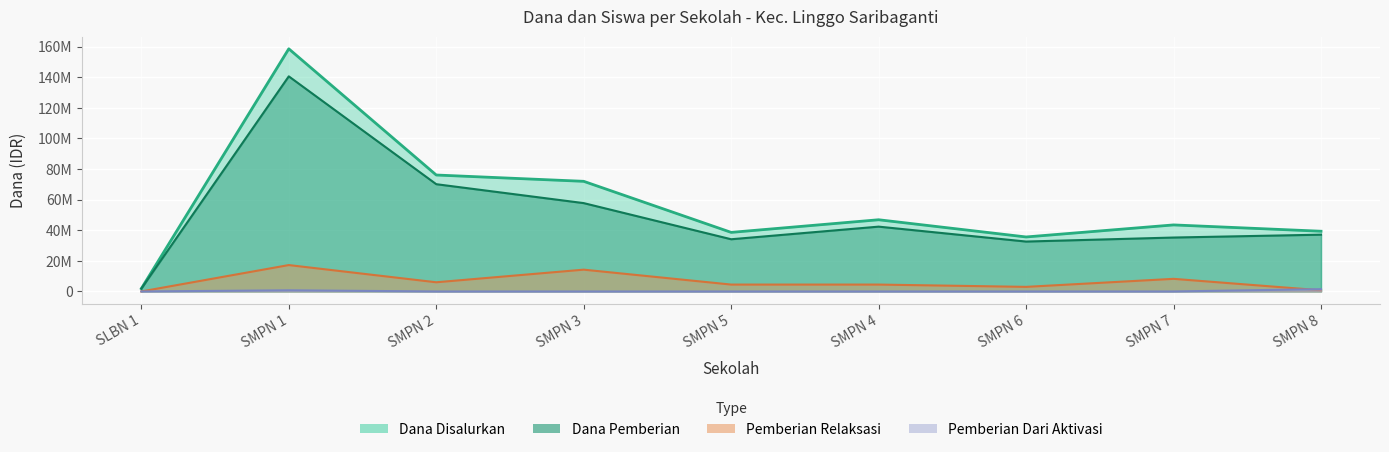

True or false: Dana Disalurkan and Pemberian Dari Aktivasi cross at least once.

False